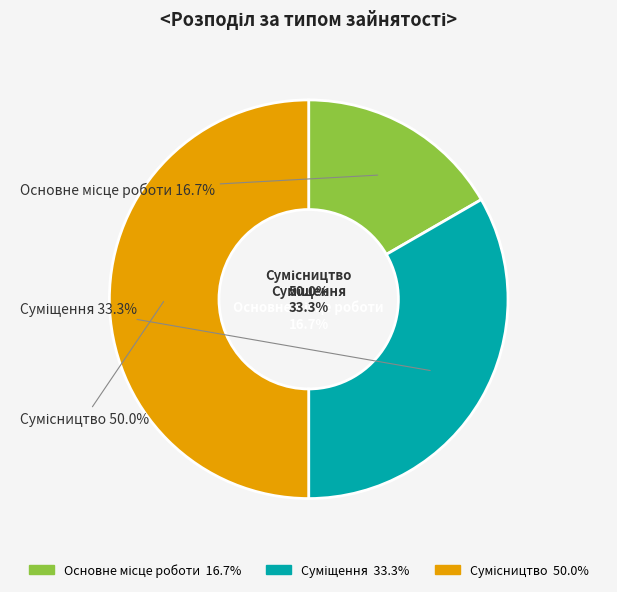

To the nearest percent, what is the combined percentage of Суміщення and Основне місце роботи?

50%